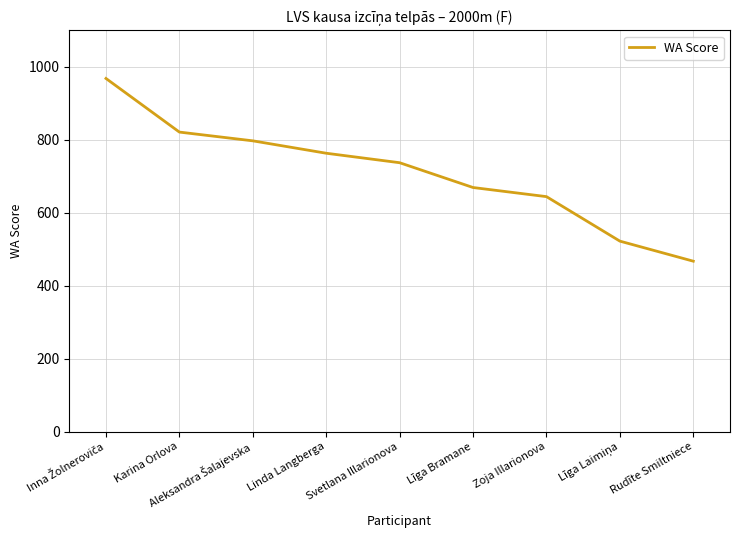

The value at Linda Langberga is 1251. True or false?

False